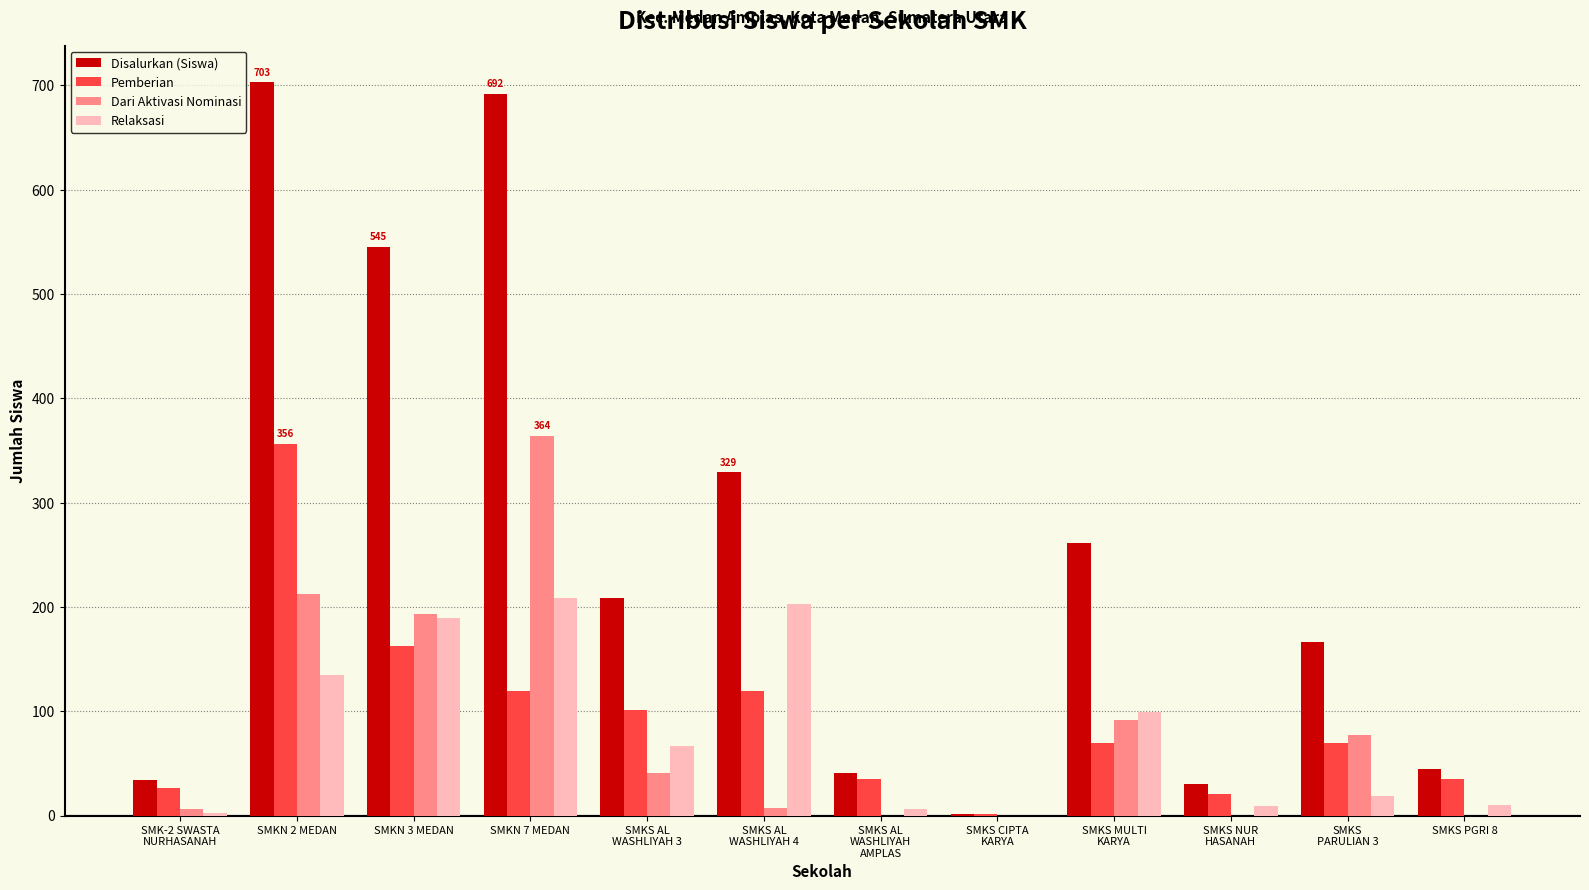

What is the maximum value shown in the chart?

703